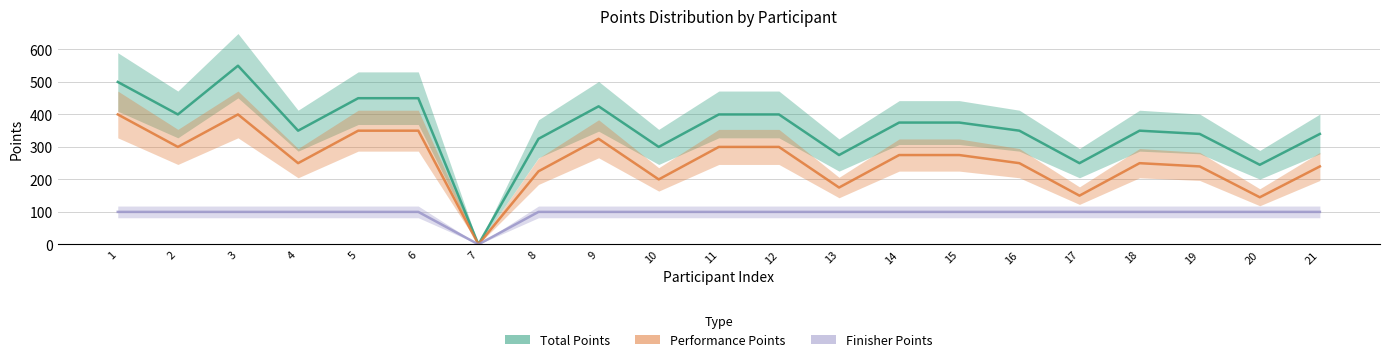

Which series has the largest range (max minus min)?

Total Points